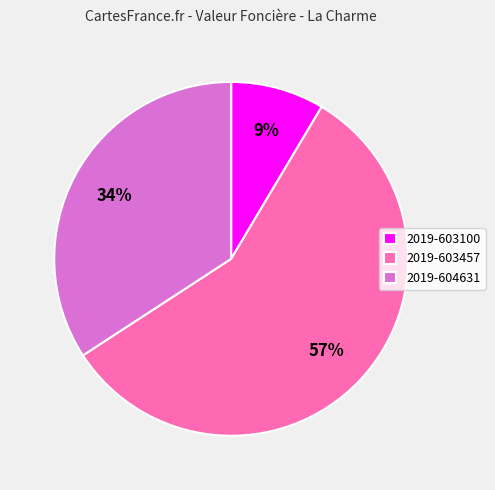

Count the number of slices in the pie.

3